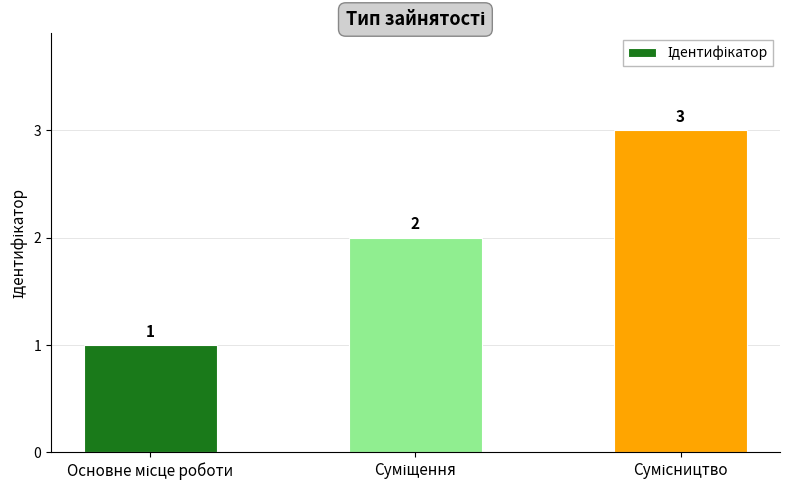

What is the smallest value displayed?

1